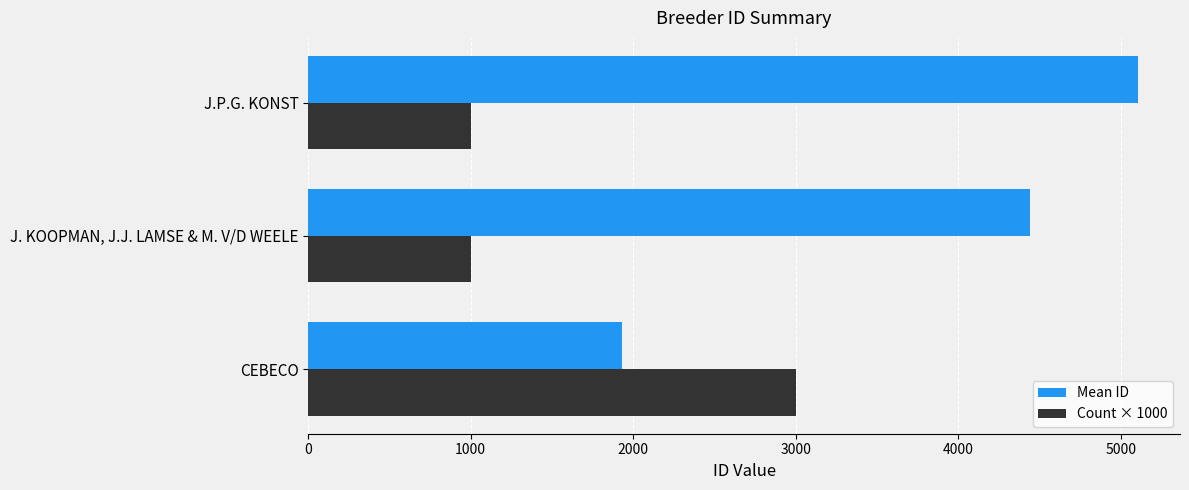

What is the lowest value of the Count × 1000 series?

1000.0